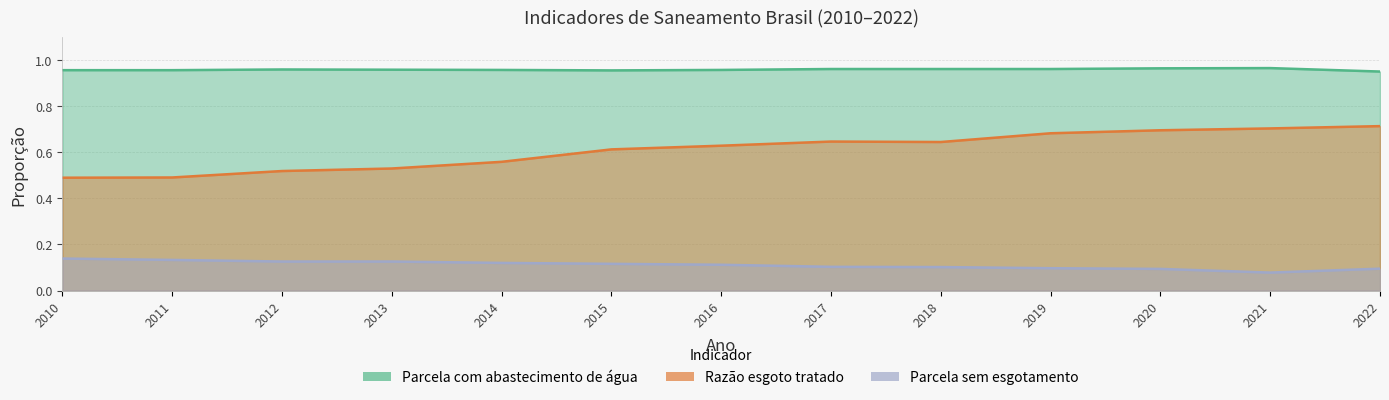

How many Razão esgoto tratado values are between 0 and 1?

13